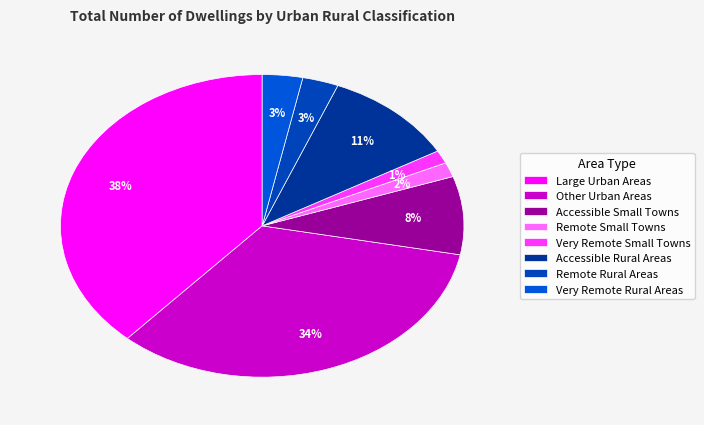

To the nearest percent, what percentage of the pie is Accessible Rural Areas?

11%